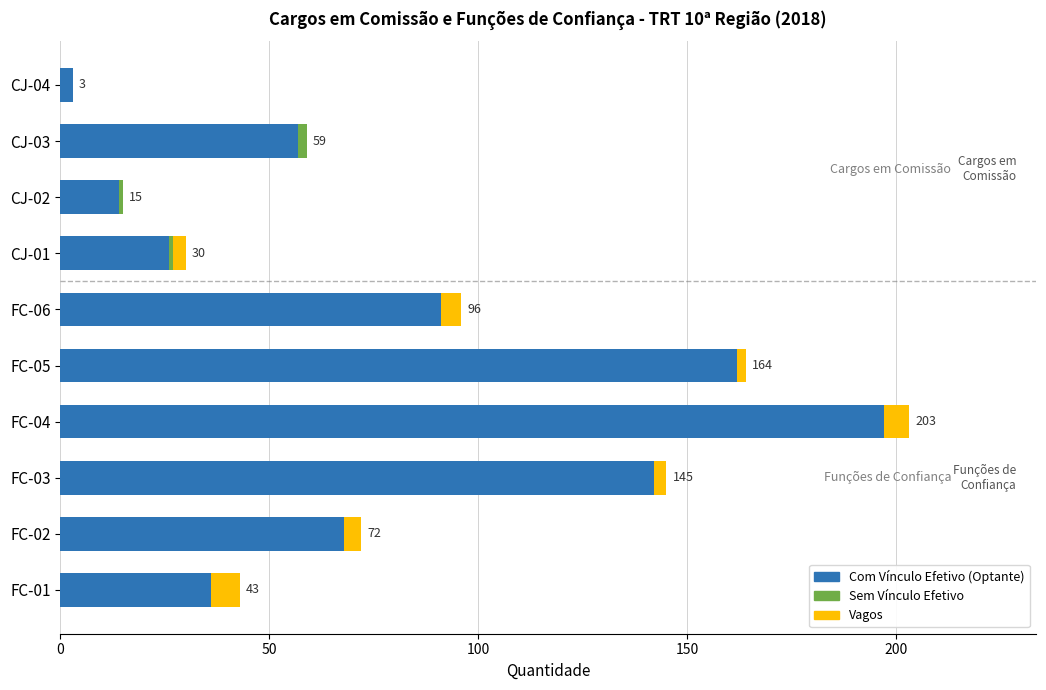

Which series has the largest total across all categories?

Com Vínculo Efetivo (Optante)